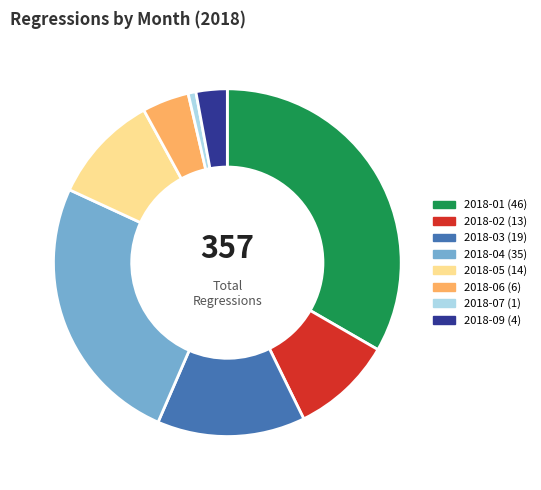

Does any single category account for the majority?

No